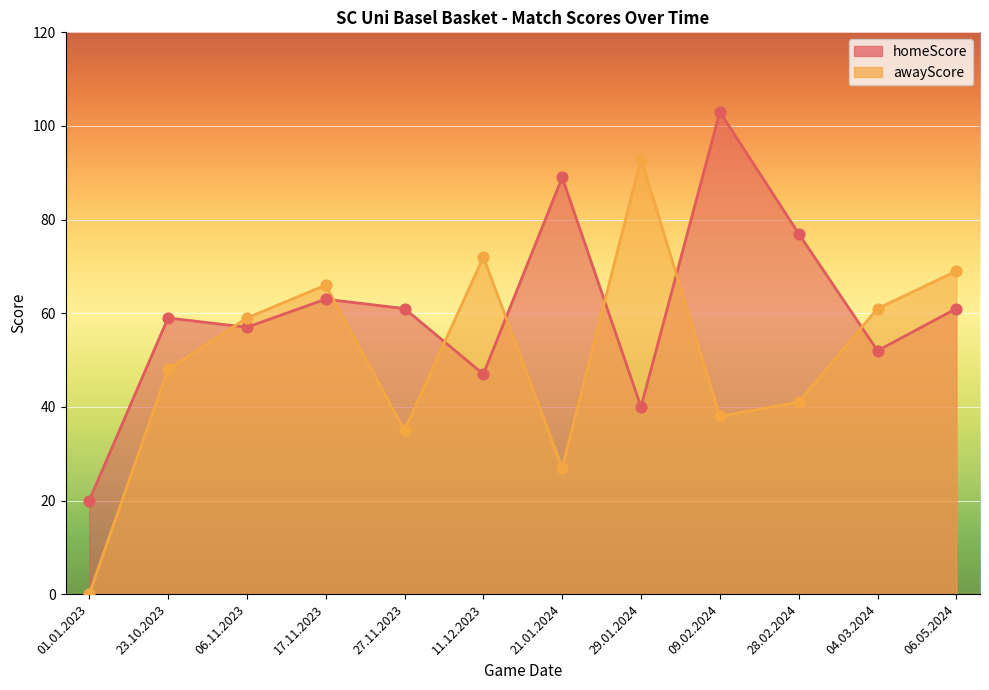

Which series has the largest total across all categories?

homeScore